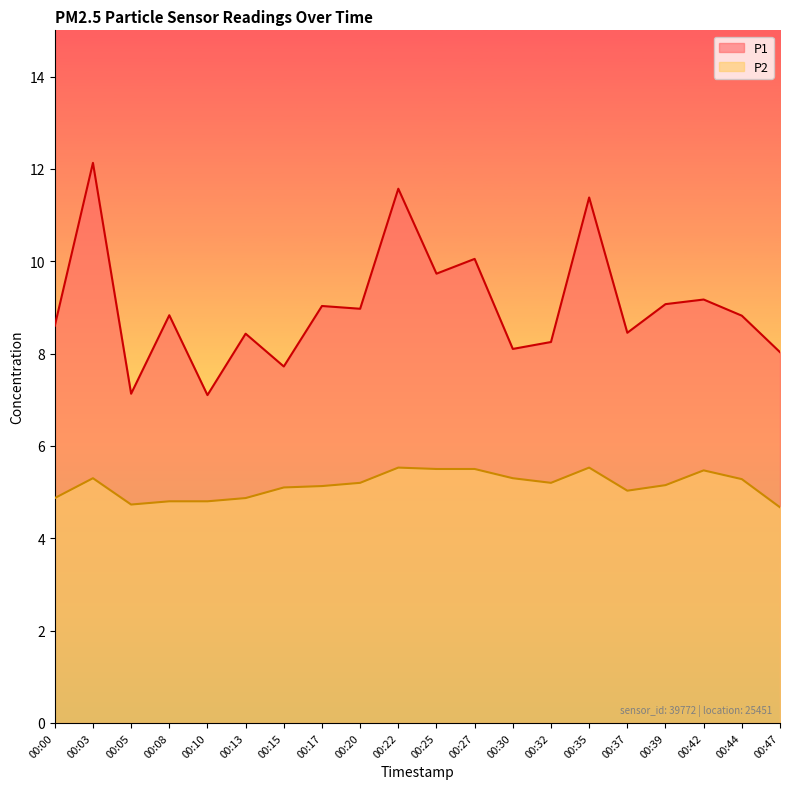

What is the difference between the P2 values at 00:42 and 00:13?

0.6